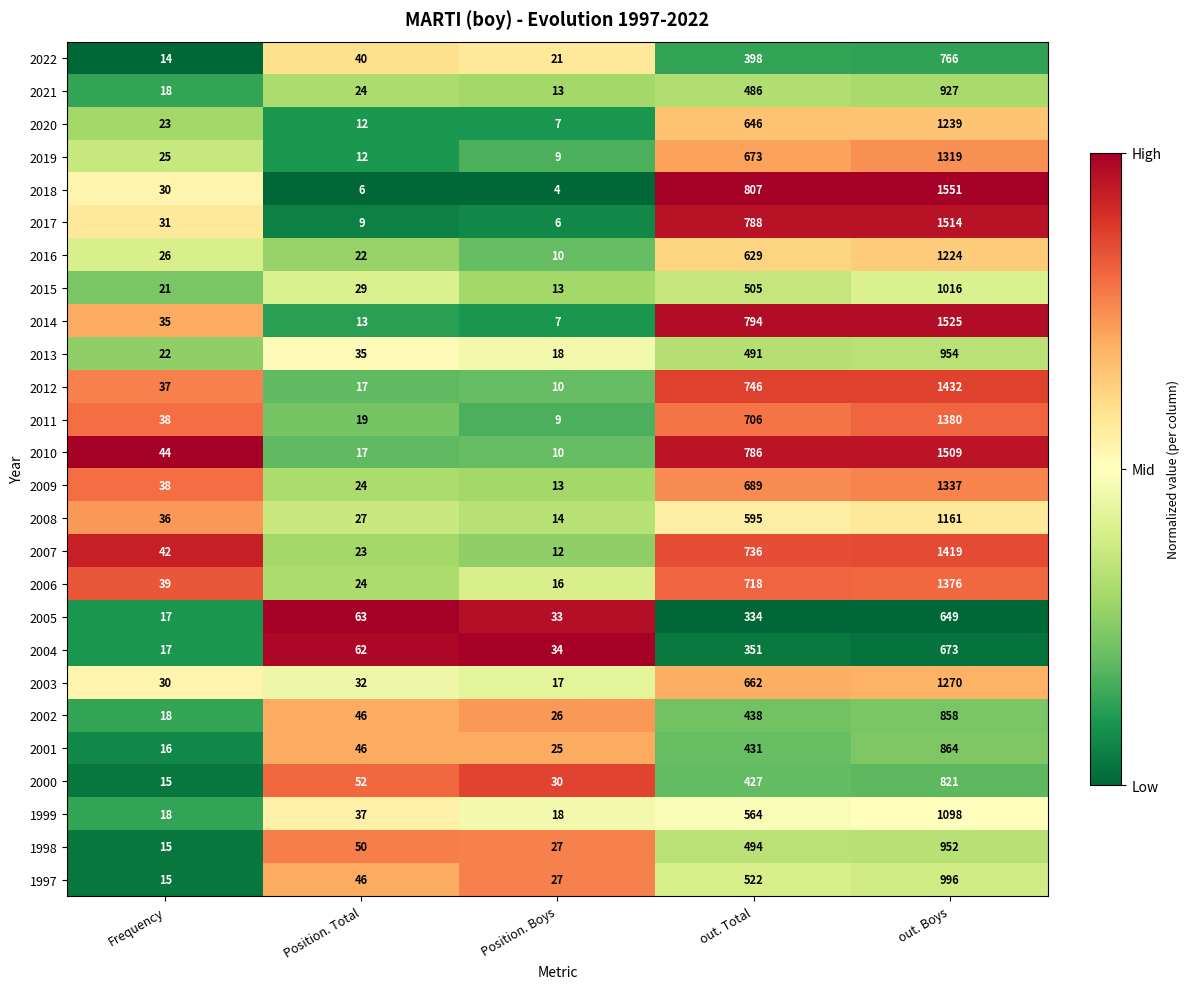

What is the maximum value shown in the chart?

1551